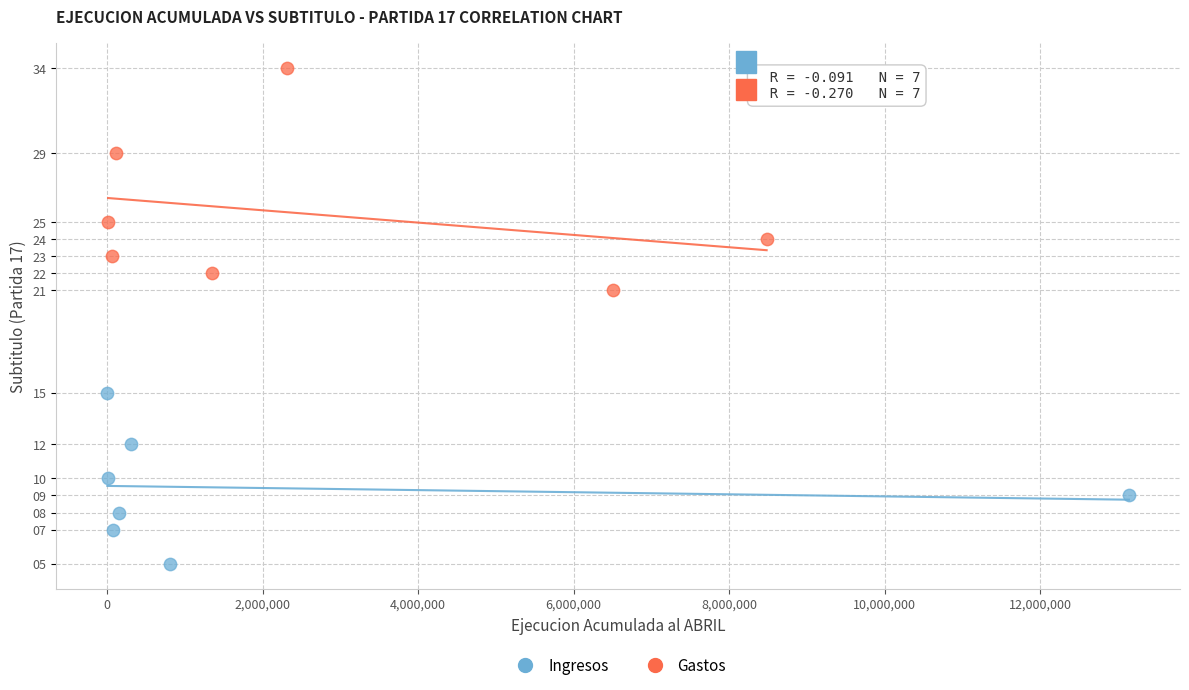

Which series contains the lowest Y value?

Ingresos